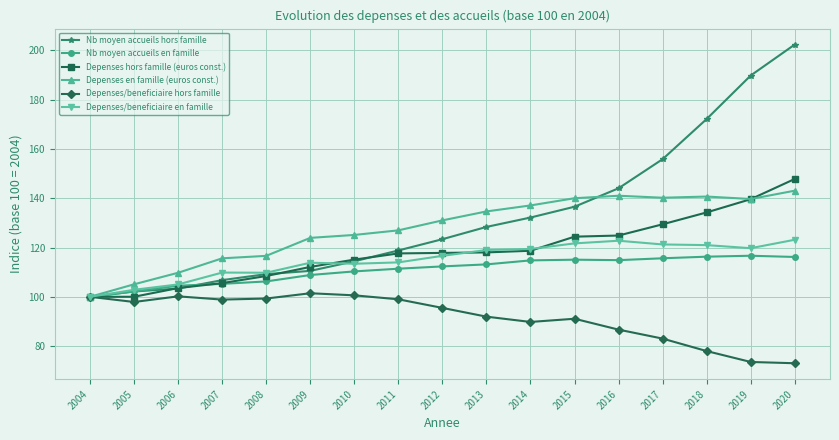

How many data points in Depenses en famille (euros const.) are above 131?

9